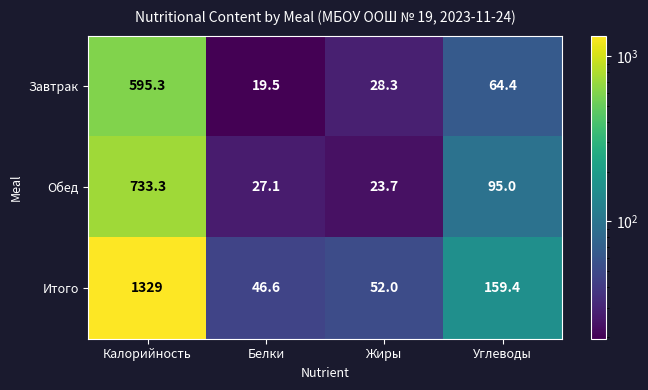

What is the difference between the maximum and minimum values in the Завтрак series?

575.8